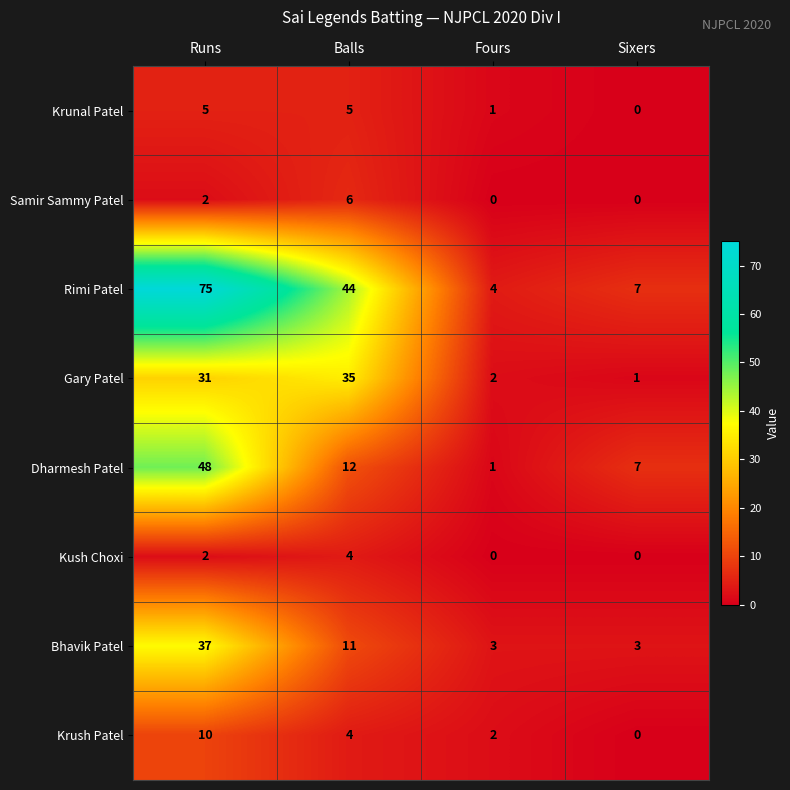

The Rimi Patel series shows 44 at Balls. True or false?

True